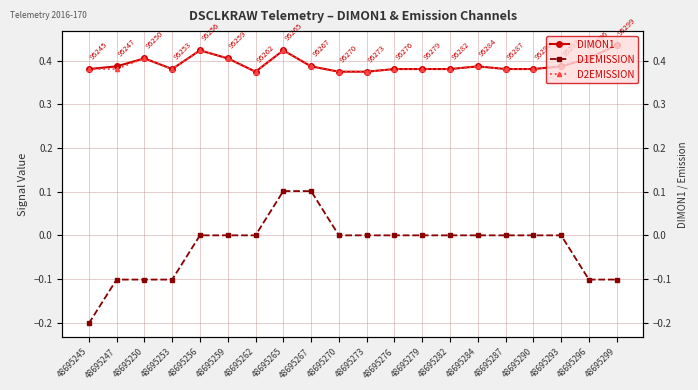

Which series has the largest total across all categories?

DIMON1